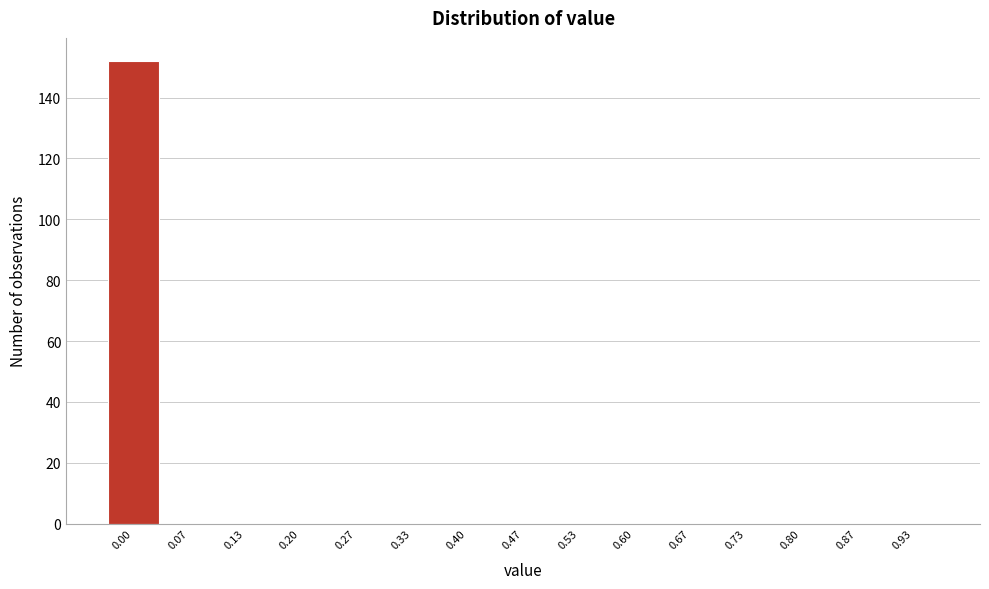

Reading right to left, extract all data points from this chart.

0.93=0	0.87=0	0.80=0	0.73=0	0.67=0	0.60=0	0.53=0	0.47=0	0.40=0	0.33=0	0.27=0	0.20=0	0.13=0	0.07=0	0.00=152